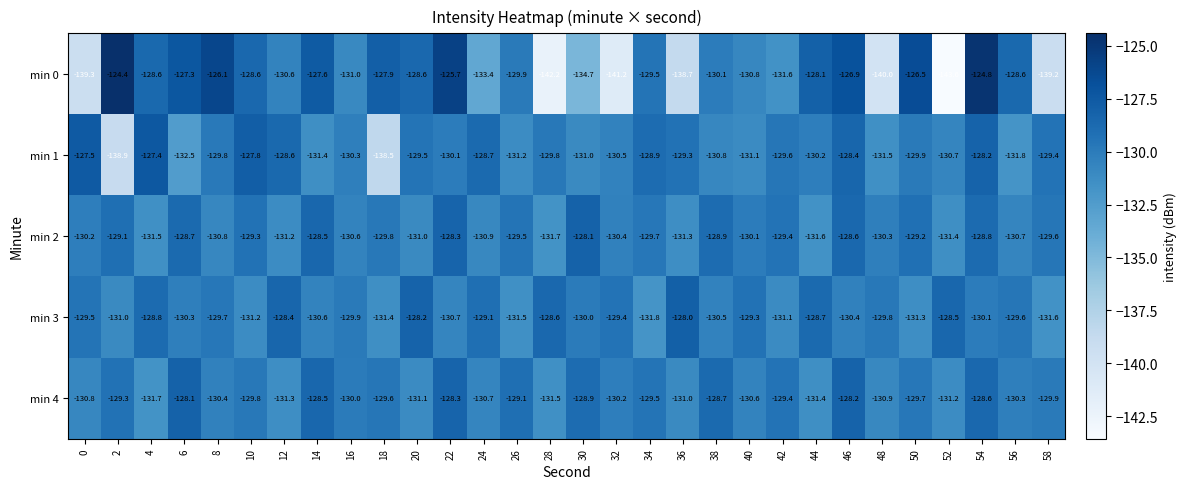

At which label is min 4 closest to -129?

26